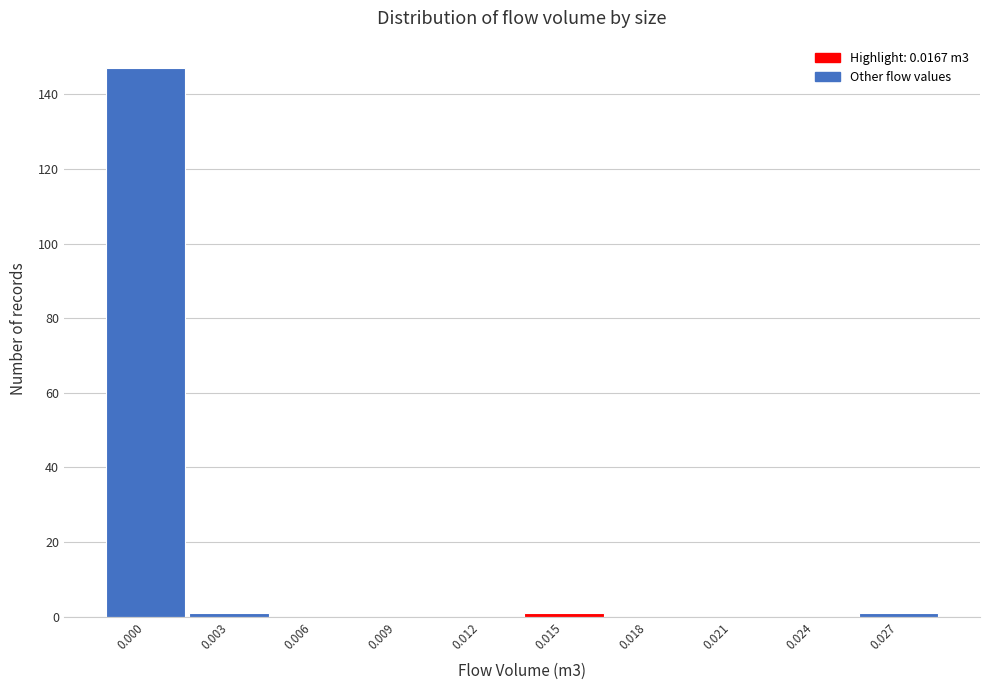

Reading left to right, transcribe all the data shown in this chart.

0.000=147	0.003=1	0.006=0	0.009=0	0.012=0	0.015=1	0.018=0	0.021=0	0.024=0	0.027=1